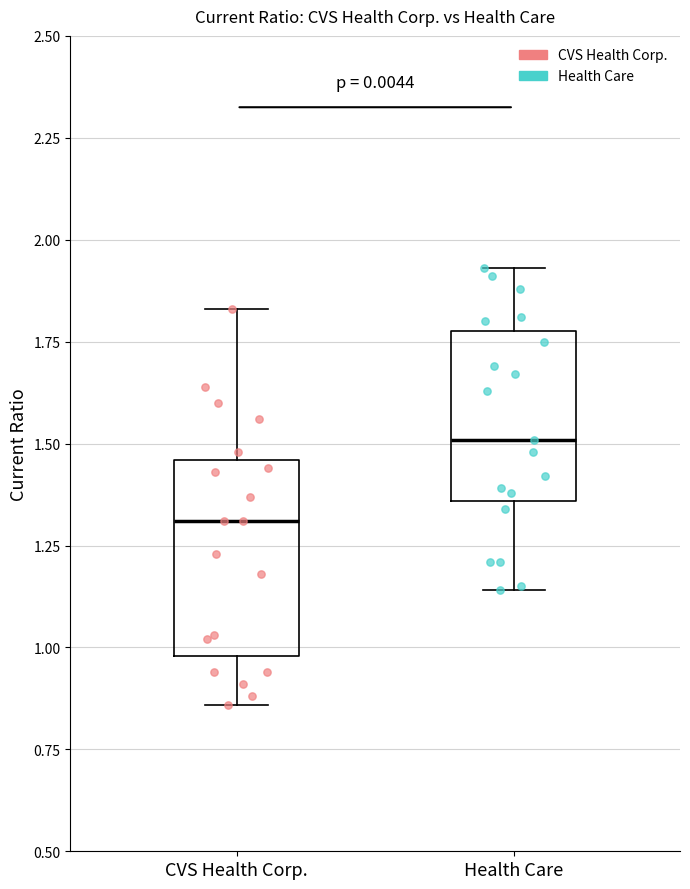

Reading left to right, transcribe this box plot: for each box, give where its median line is, the range the box spans, and where its two whiskers end, as read against the y-axis. The values are not printed on the chart, so give them approximately, as read against the axis.

CVS Health Corp.: median 1.30, box 1.00 to 1.45, whiskers 0.85 to 1.85
Health Care: median 1.50, box 1.35 to 1.80, whiskers 1.15 to 1.95